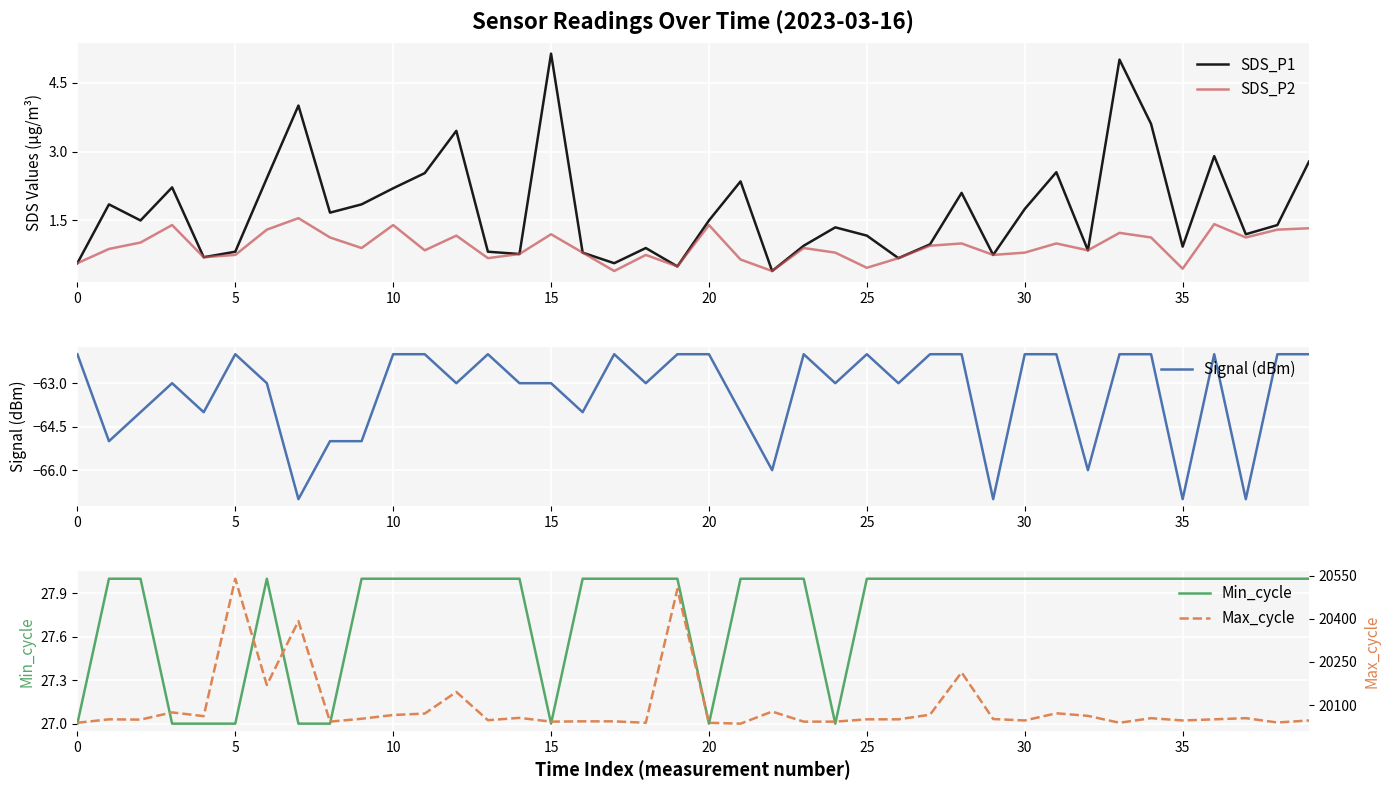

Is it true that SDS_P1 equals 2.5 at 11?

True